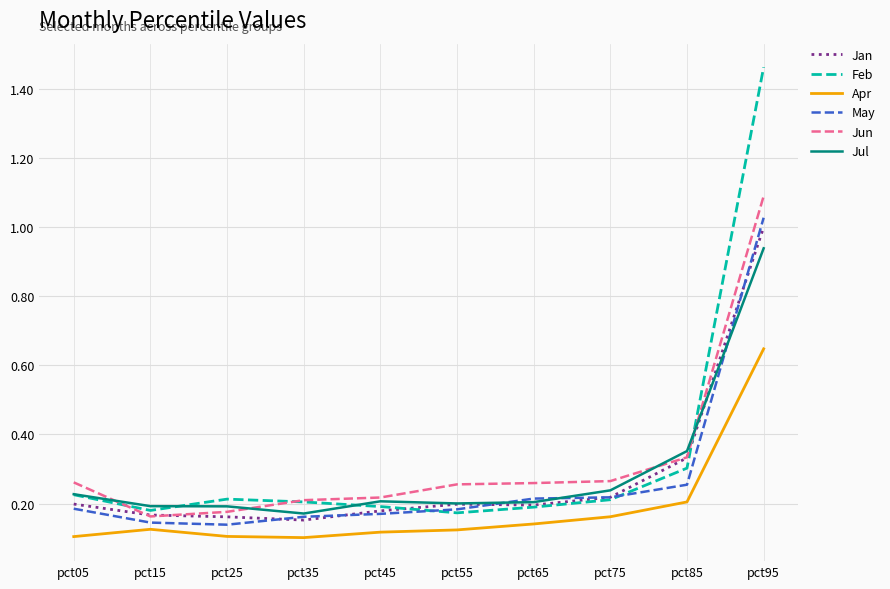

Which series has the largest range (max minus min)?

Feb